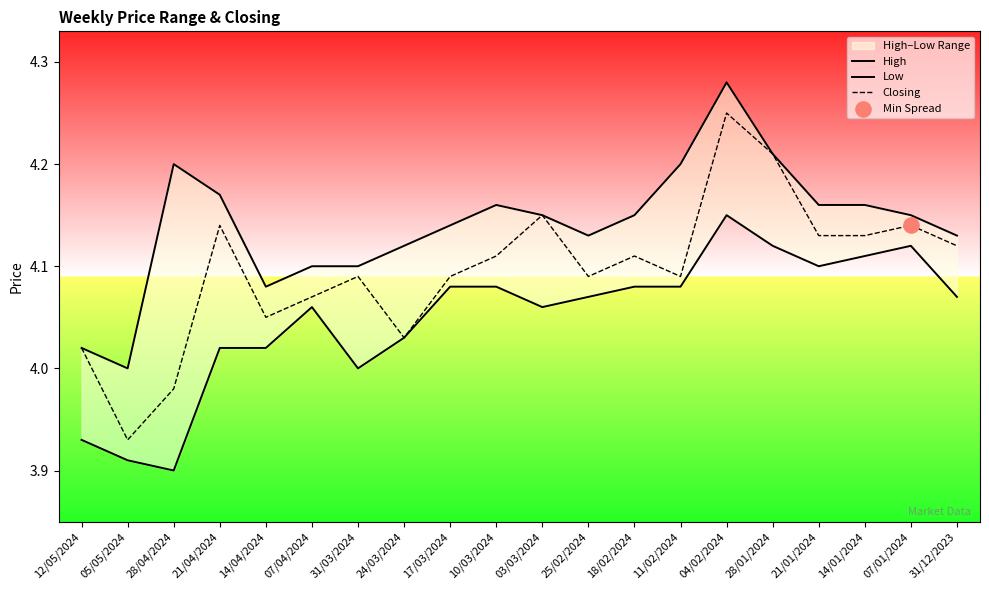

Which series has the largest total across all categories?

High